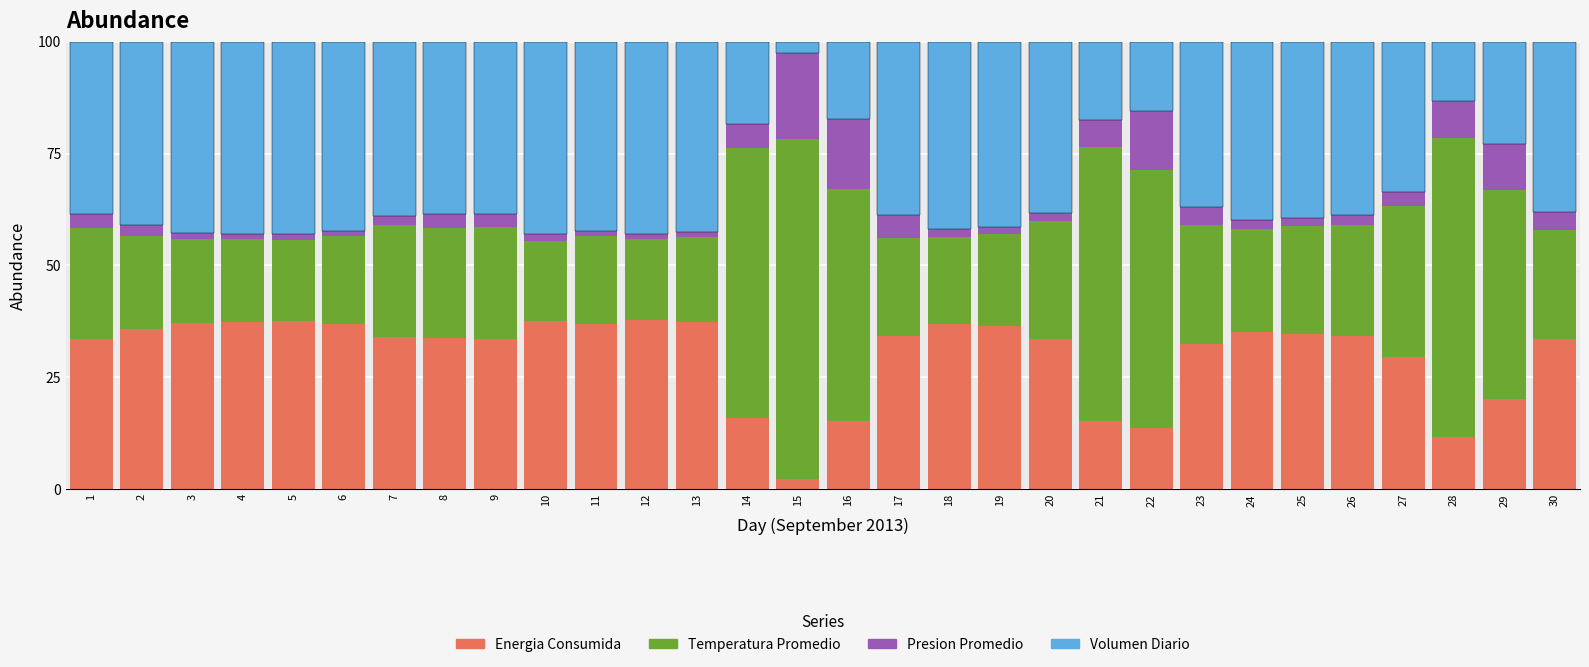

Where is Energia Consumida nearest to the value 19?

29